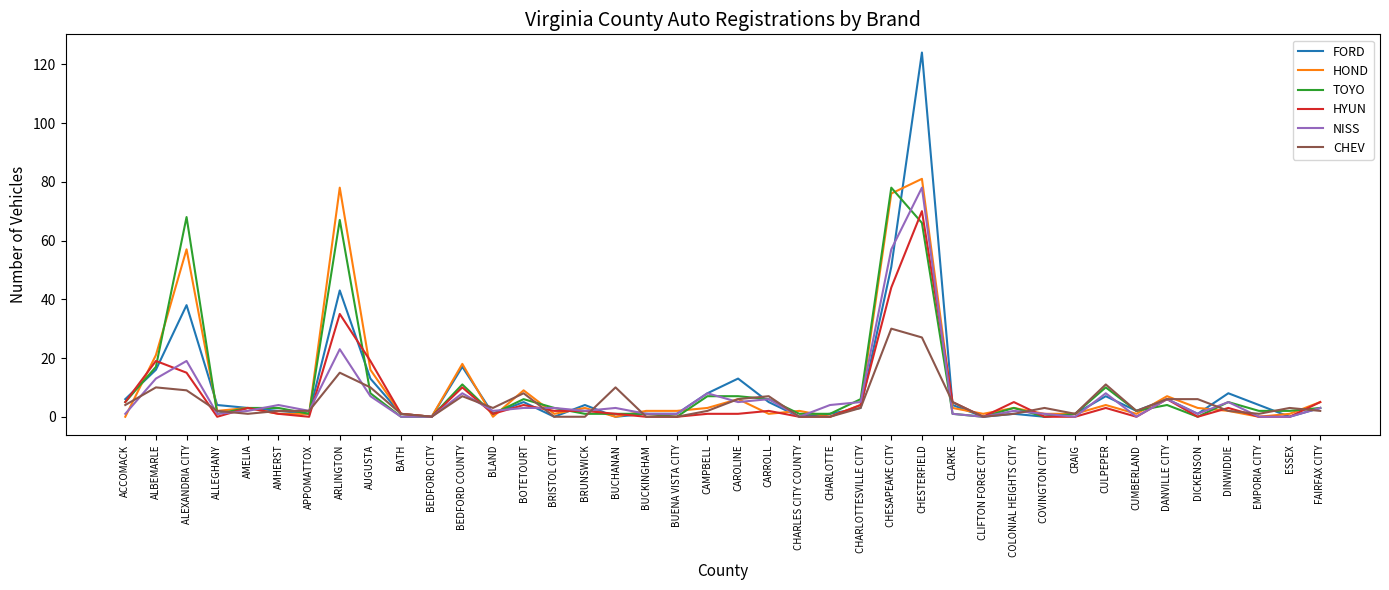

Reading right to left, transcribe all the data shown in this chart.

FORD: 3	0	4	8	1	6	2	7	1	0	1	0	4	124	51	3	1	0	5	13	8	1	1	0	4	0	5	1	17	0	1	13	43	1	2	3	4	38	16	6
HOND: 5	1	0	2	3	7	1	4	1	1	3	1	3	81	76	4	0	2	1	6	3	2	2	0	3	1	9	0	18	0	1	16	78	1	1	3	2	57	21	0
TOYO: 3	2	2	5	0	4	2	10	1	0	3	0	1	66	78	6	1	1	6	7	7	0	1	1	1	3	6	1	11	0	0	8	67	1	3	3	1	68	17	5
HYUN: 5	0	0	3	0	6	0	3	0	0	5	0	5	70	44	4	0	0	2	1	1	0	0	1	2	2	4	1	10	0	1	19	35	0	1	3	0	15	19	5
NISS: 3	0	0	5	1	6	0	8	0	1	2	0	1	78	57	5	4	0	6	5	8	1	1	3	2	3	3	2	8	0	0	7	23	2	4	2	1	19	13	1
CHEV: 2	3	1	2	6	6	2	11	1	3	1	0	5	27	30	3	0	0	7	6	2	0	0	10	0	0	8	3	7	0	1	10	15	2	2	1	2	9	10	4